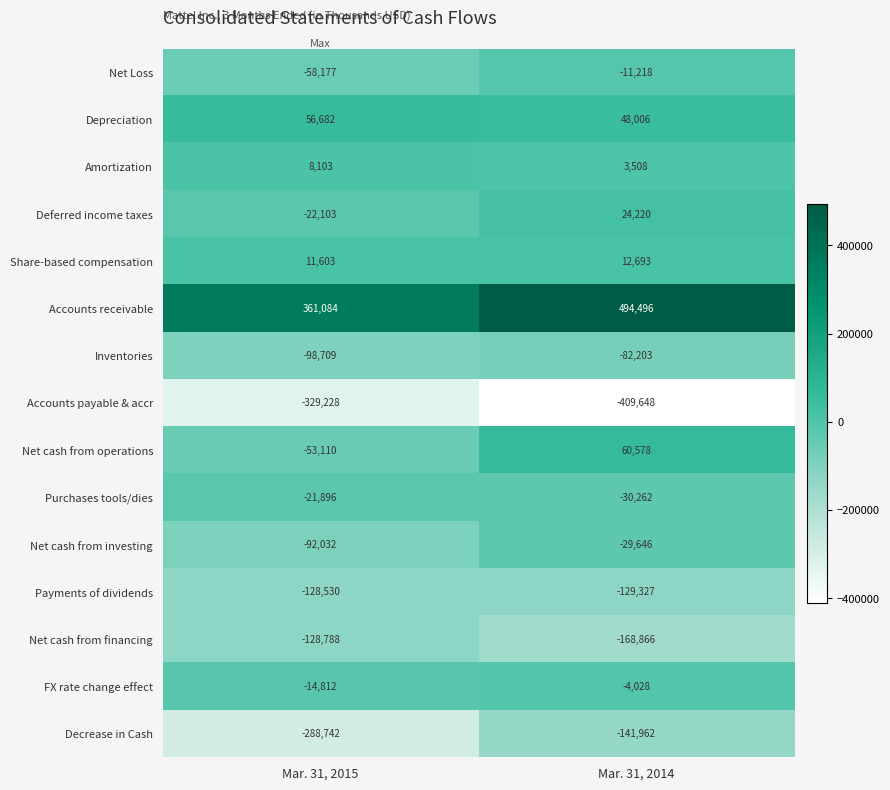

Reading left to right, extract all data points from this chart.

Net Loss: -58177	-11218
Depreciation: 56682	48006
Amortization: 8103	3508
Deferred income taxes: -22103	24220
Share-based compensation: 11603	12693
Accounts receivable: 361084	494496
Inventories: -98709	-82203
Accounts payable & accr: -329228	-409648
Net cash from operations: -53110	60578
Purchases tools/dies: -21896	-30262
Net cash from investing: -92032	-29646
Payments of dividends: -128530	-129327
Net cash from financing: -128788	-168866
FX rate change effect: -14812	-4028
Decrease in Cash: -288742	-141962